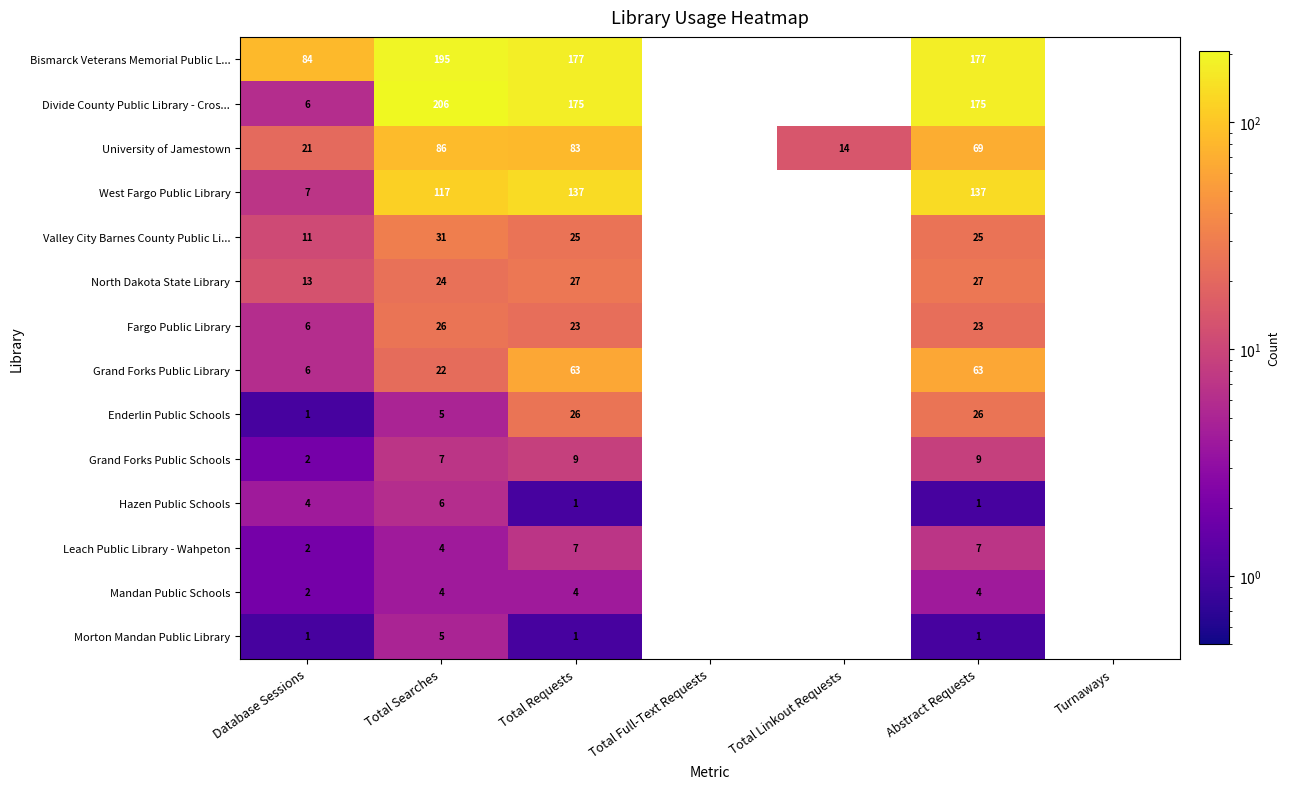

The value of Fargo Public Library at Total Requests is 23. True or false?

True